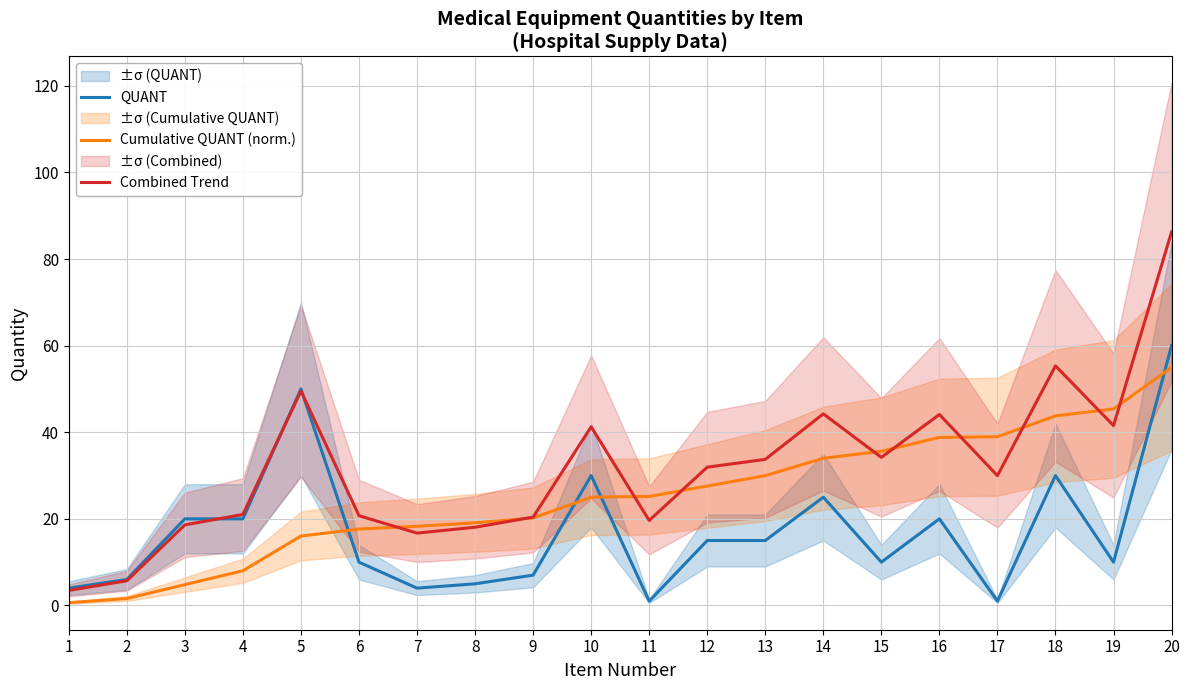

True or false: Combined Trend has more than 2 points higher than both neighbors.

True